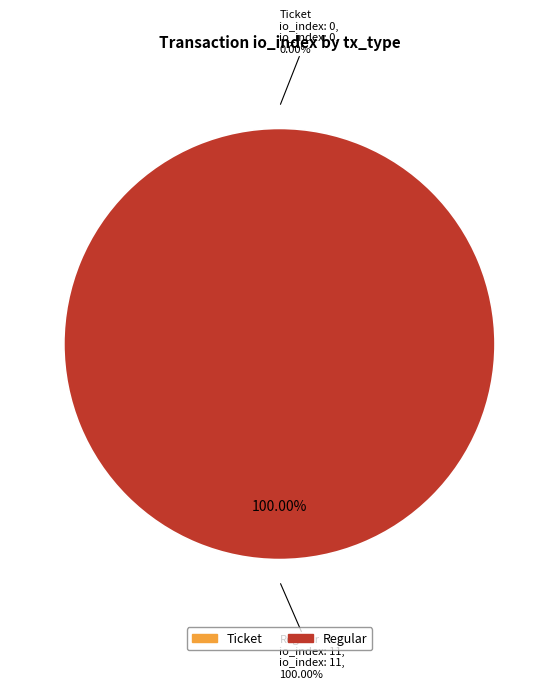

Rank the categories by value from highest to lowest.

Regular, Ticket